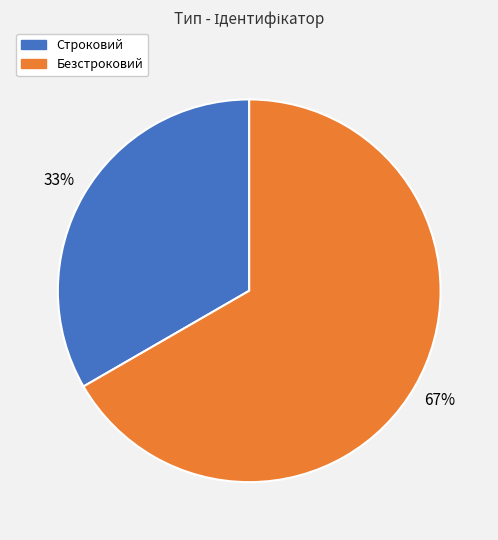

Rank the categories by value from highest to lowest.

Безстроковий, Строковий